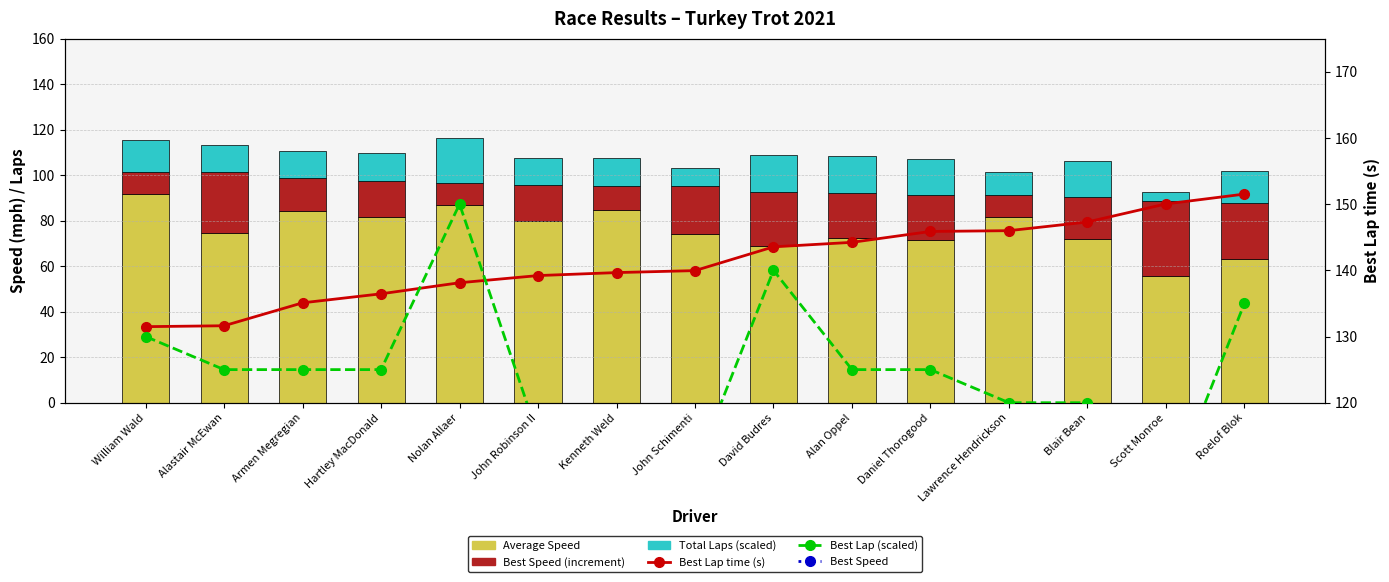

Count the number of categories in the chart.

15